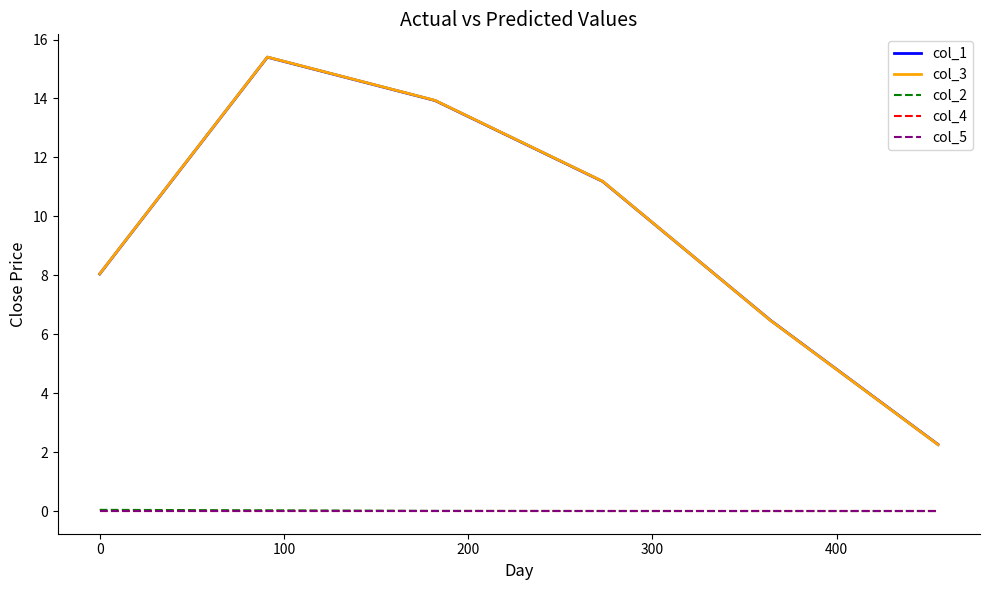

Which series has the largest range (max minus min)?

col_3